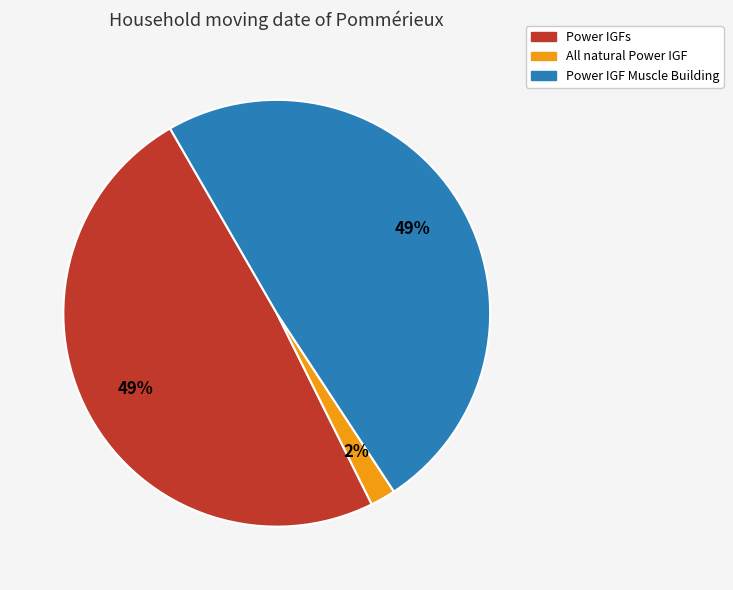

To the nearest percent, what portion does Power IGF Muscle Building represent?

49%